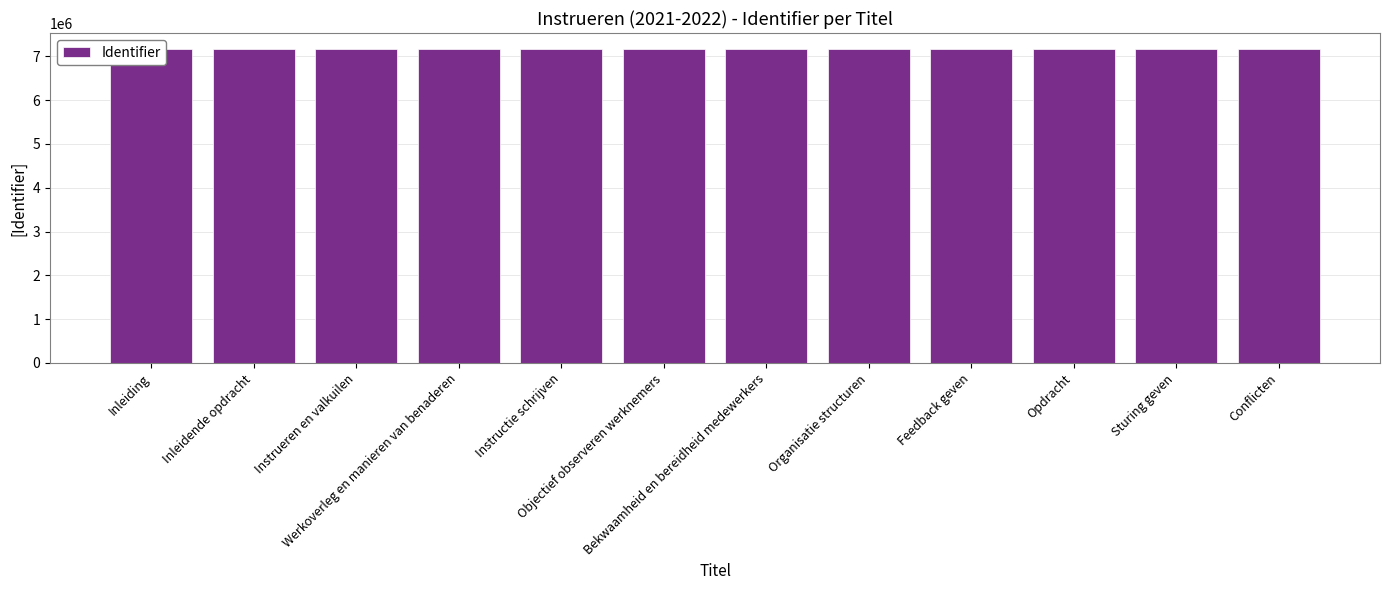

Are the bars horizontal?

No